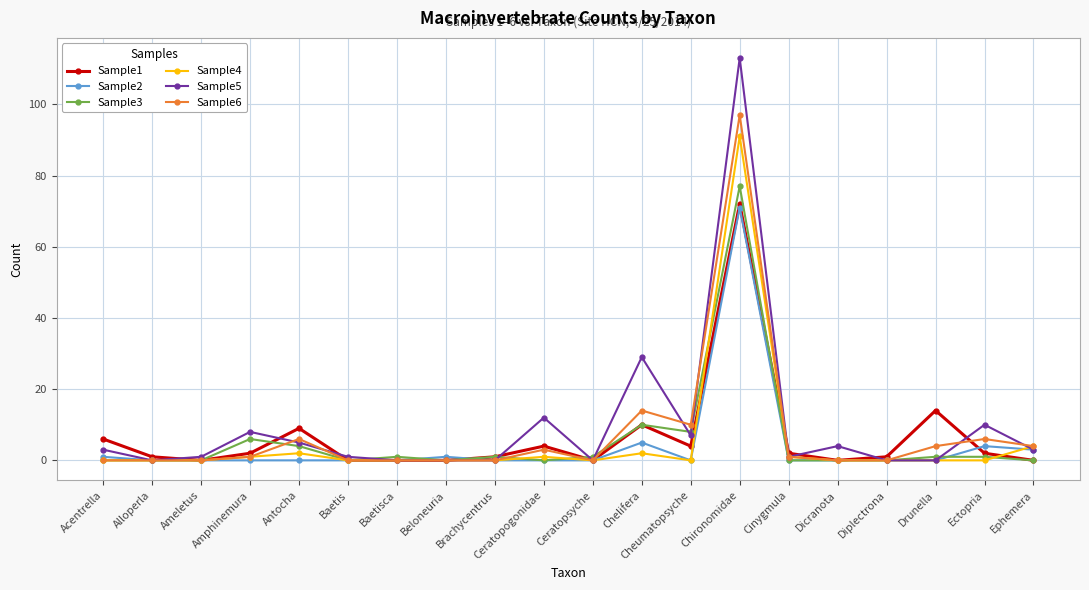

How many series are shown in this chart?

6